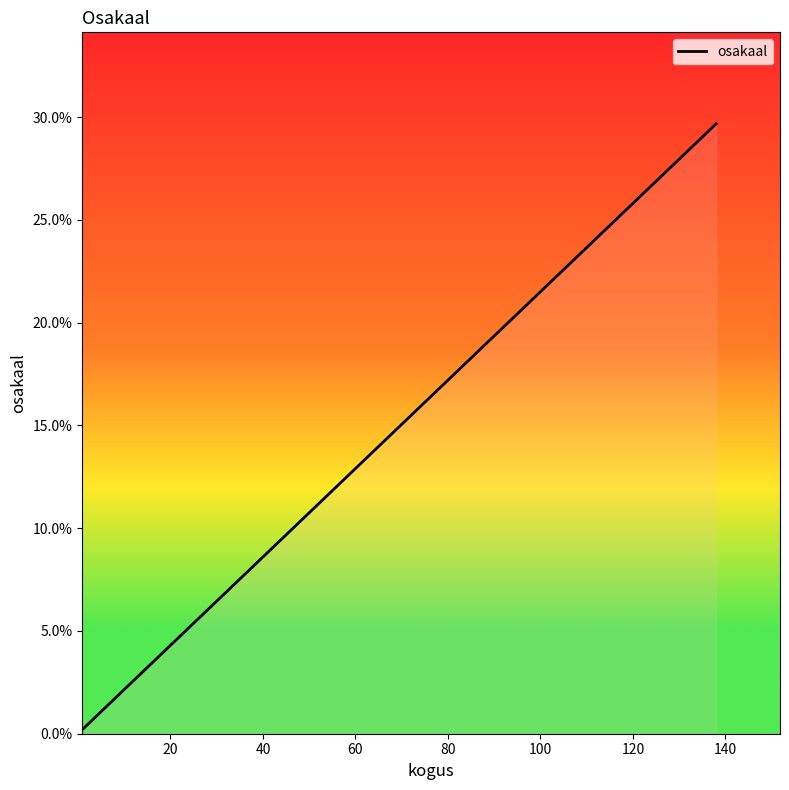

How many distinct data groups are displayed?

1